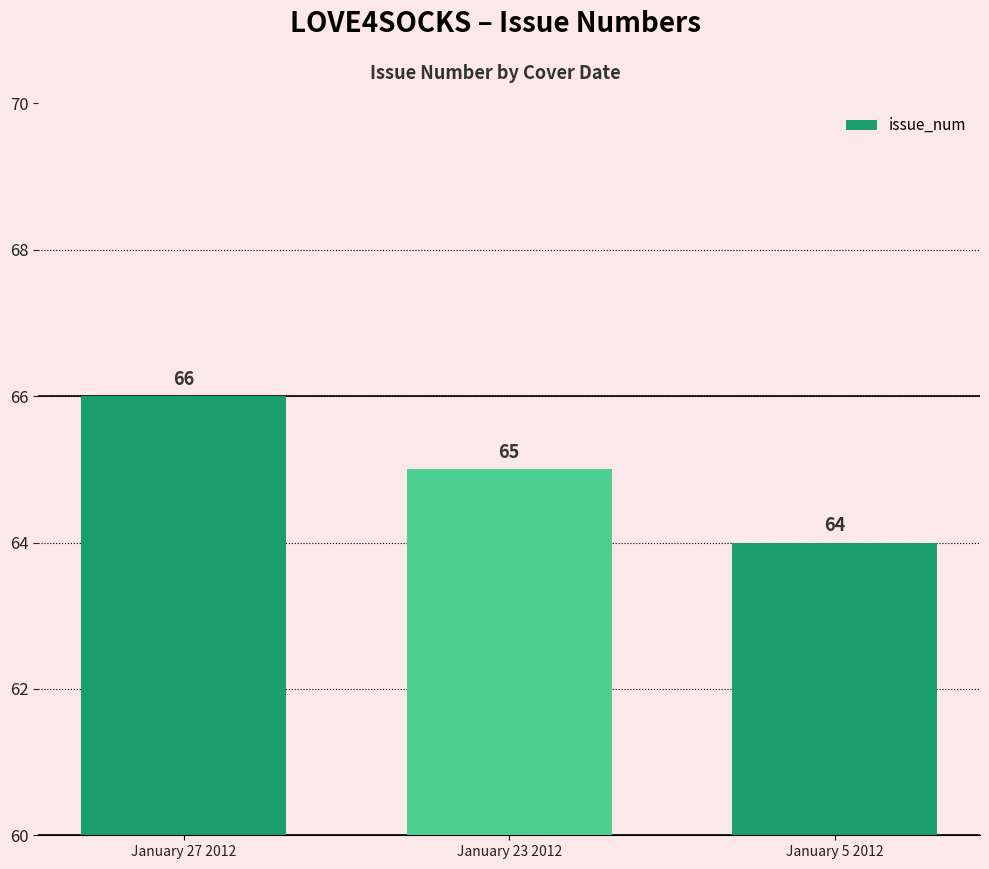

List the labels in order of value, largest first.

January 27 2012, January 23 2012, January 5 2012